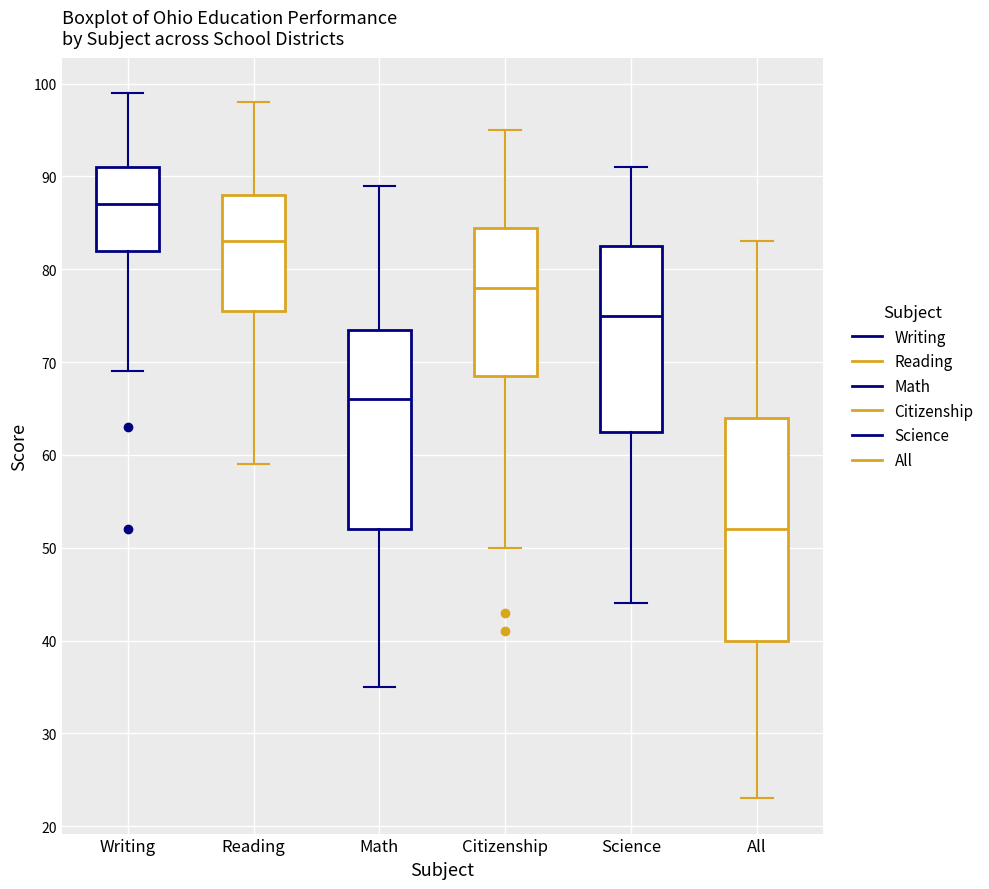

Reading left to right, read every box against the y-axis: the position of its median line, the range the box covers, and the ends of its whiskers. The values are not printed on the chart, so give them approximately, as read against the axis.

Writing: median 87, box 82 to 91, whiskers 69 to 99
Reading: median 83, box 76 to 88, whiskers 59 to 98
Math: median 66, box 52 to 74, whiskers 35 to 89
Citizenship: median 78, box 69 to 85, whiskers 50 to 95
Science: median 75, box 63 to 83, whiskers 44 to 91
All: median 52, box 40 to 64, whiskers 23 to 83